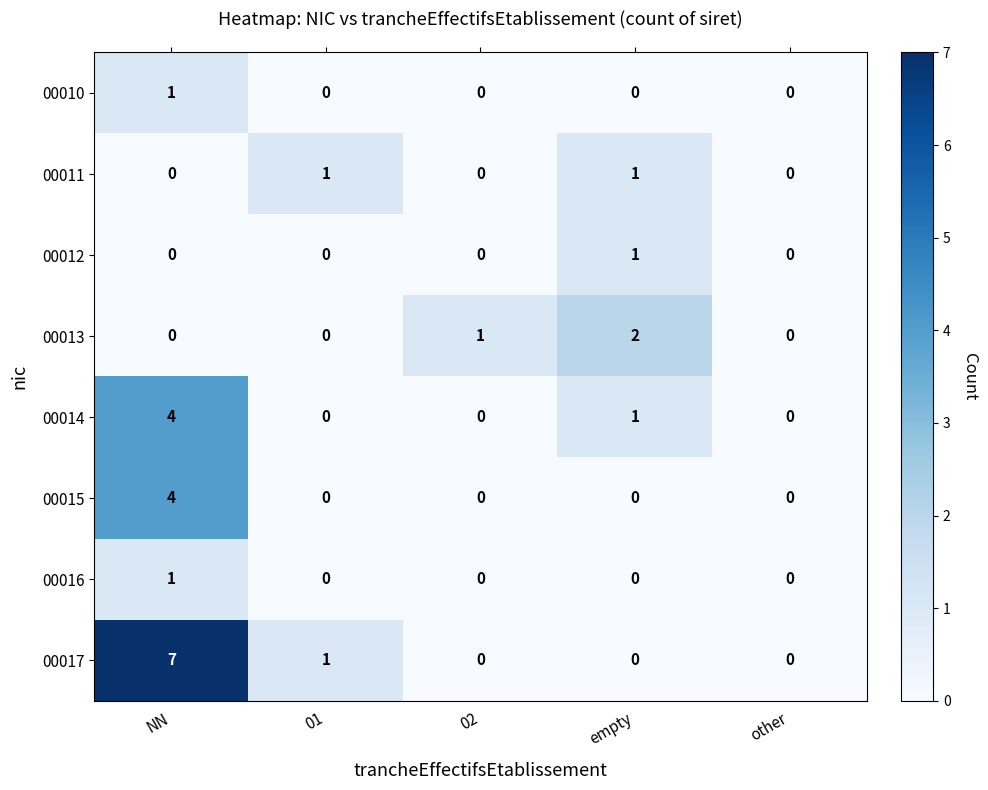

Which series has the largest total across all categories?

00017